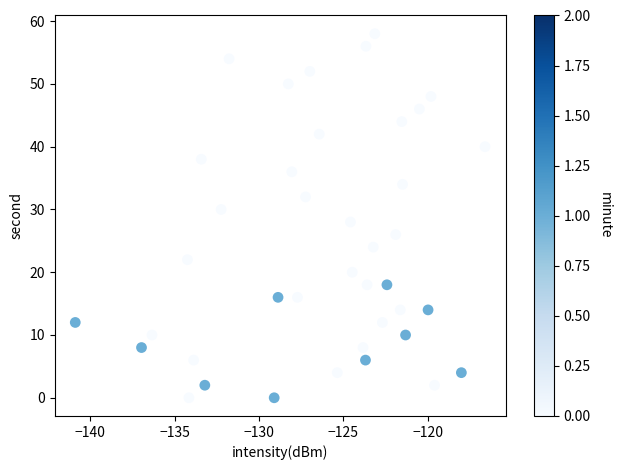

What is the range of Y values (max minus min)?

58